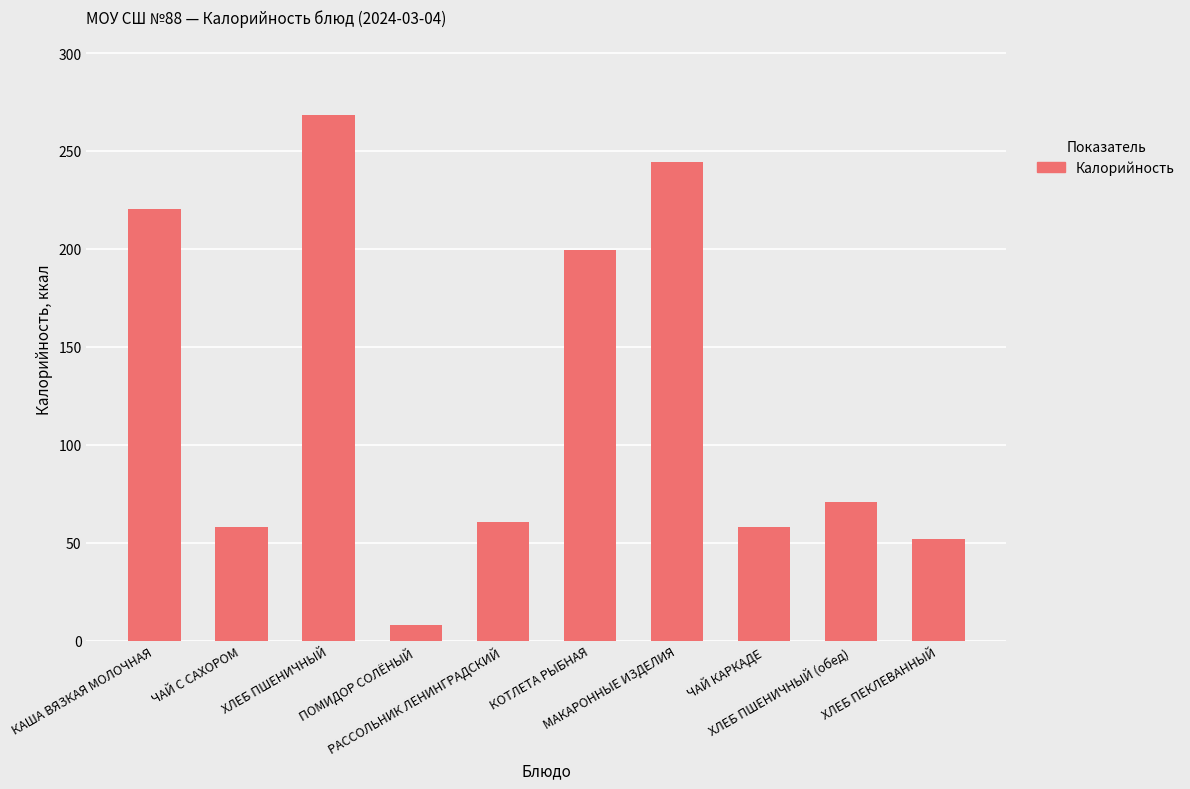

What is the label of the 4th bar from the right?

МАКАРОННЫЕ ИЗДЕЛИЯ